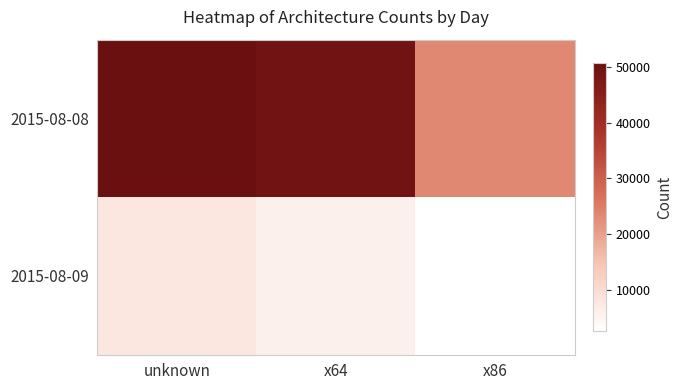

Count the number of categories in the chart.

3